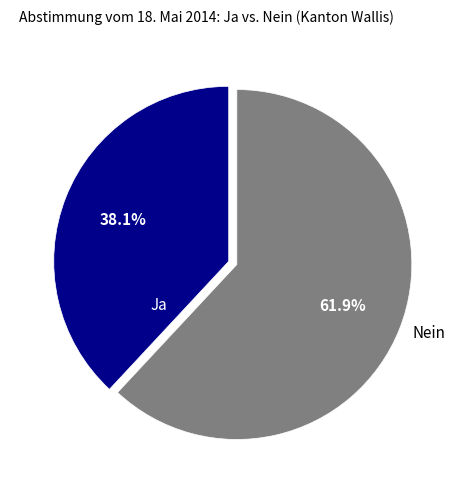

The Ja slice represents 38% of the pie. True or false?

True